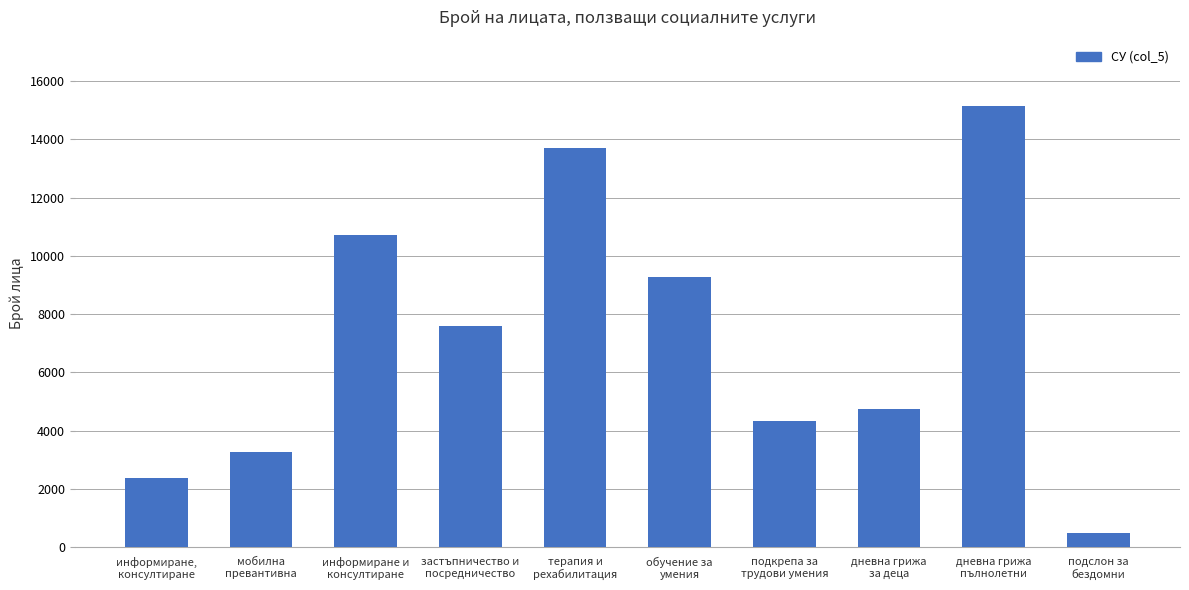

What is the difference between the values at информиране,
консултиране and терапия и
рехабилитация?

11325